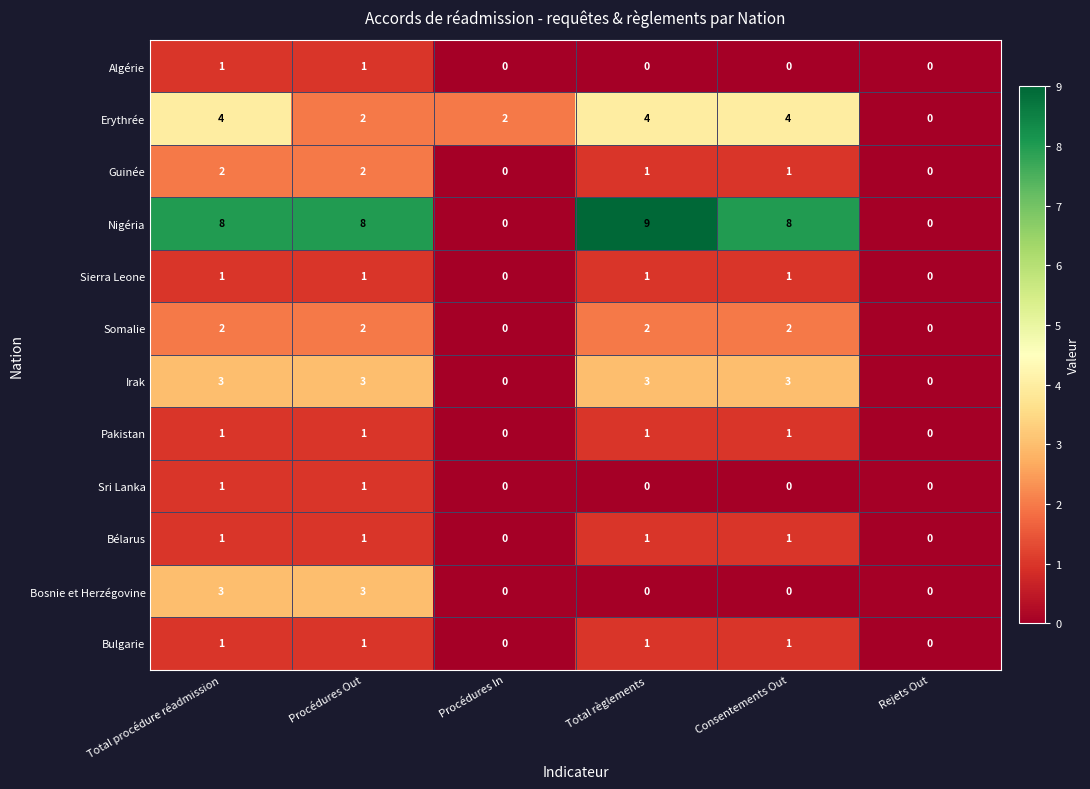

Which series changed the most between Consentements Out and Rejets Out?

Nigéria